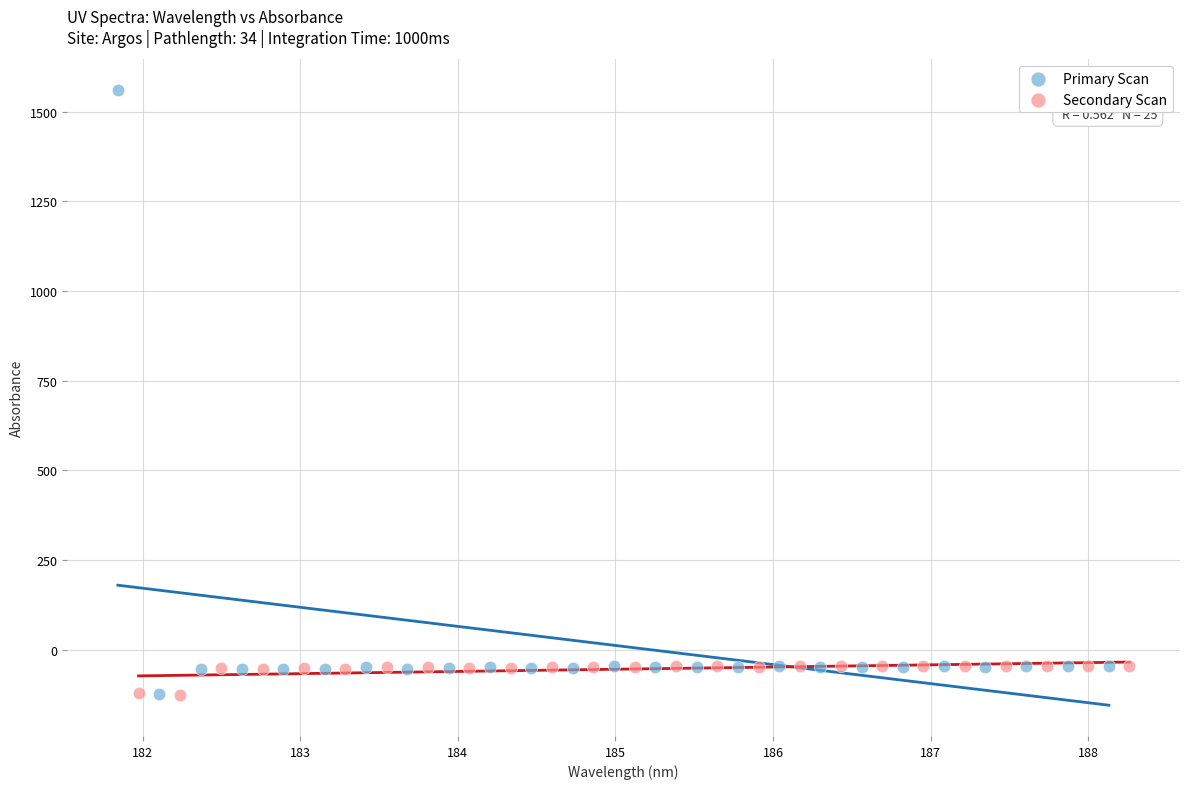

Which series contains the highest Y value?

Primary Scan